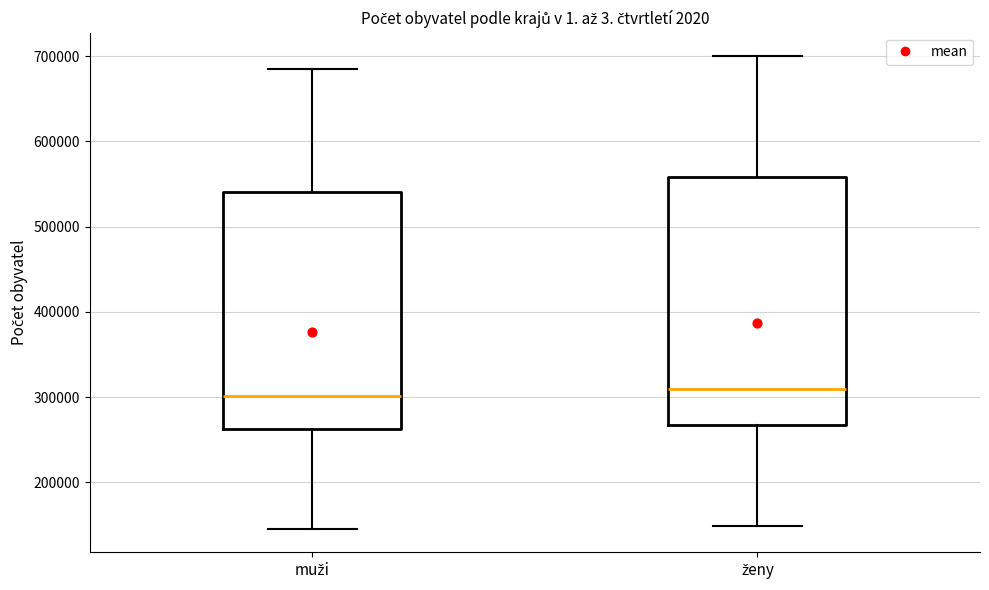

Reading left to right, read every box against the y-axis: the position of its median line, the range the box covers, and the ends of its whiskers. The values are not printed on the chart, so give them approximately, as read against the axis.

muži: median 300000, box 260000 to 540000, whiskers 150000 to 690000
ženy: median 310000, box 270000 to 560000, whiskers 150000 to 700000